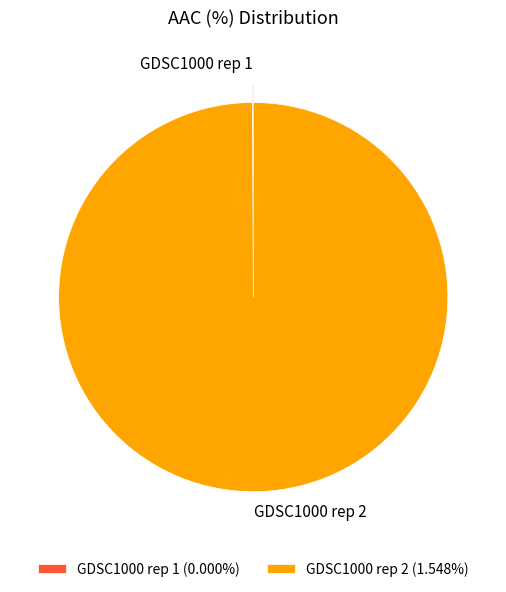

Does any single category account for the majority?

Yes